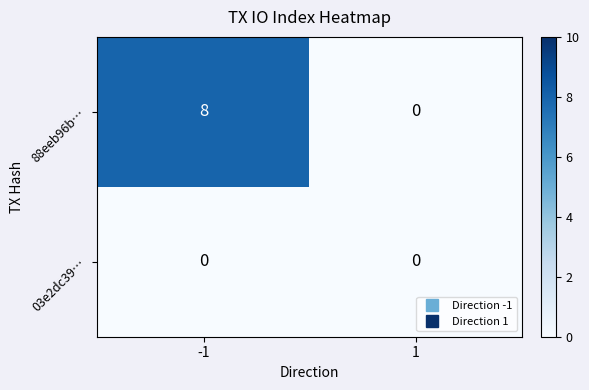

List the series in order of their overall mean, lowest first.

03e2dc39…, 88eeb96b…